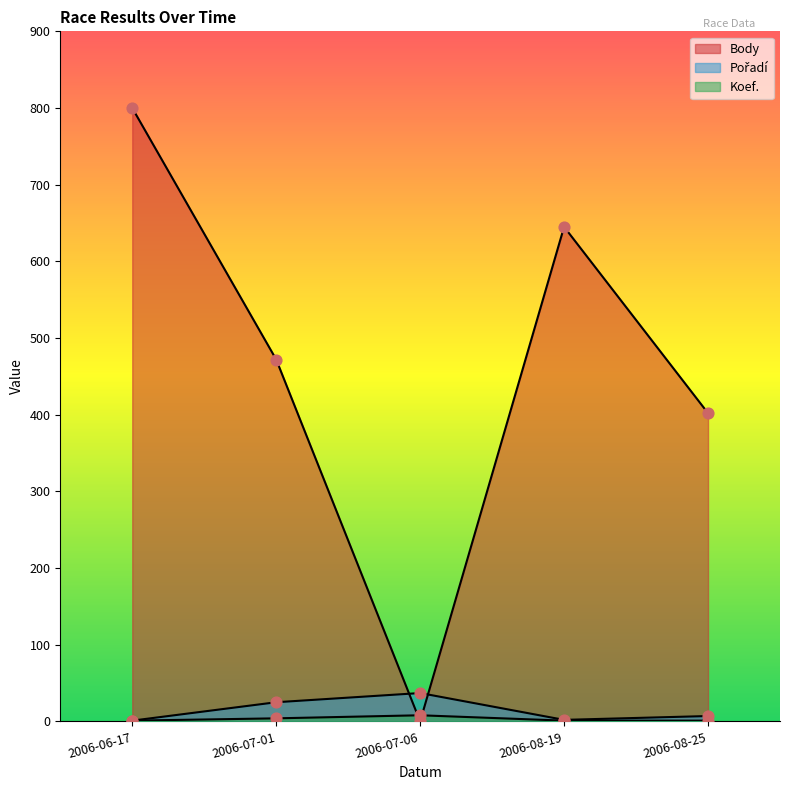

Is the value of Pořadí at 2006-07-01 greater than the value of Koef. at 2006-07-06?

Yes